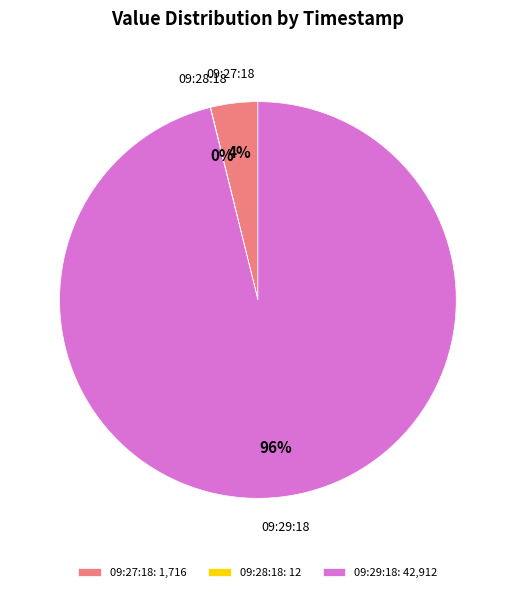

True or false: 09:27:18 accounts for 4% of the total.

True